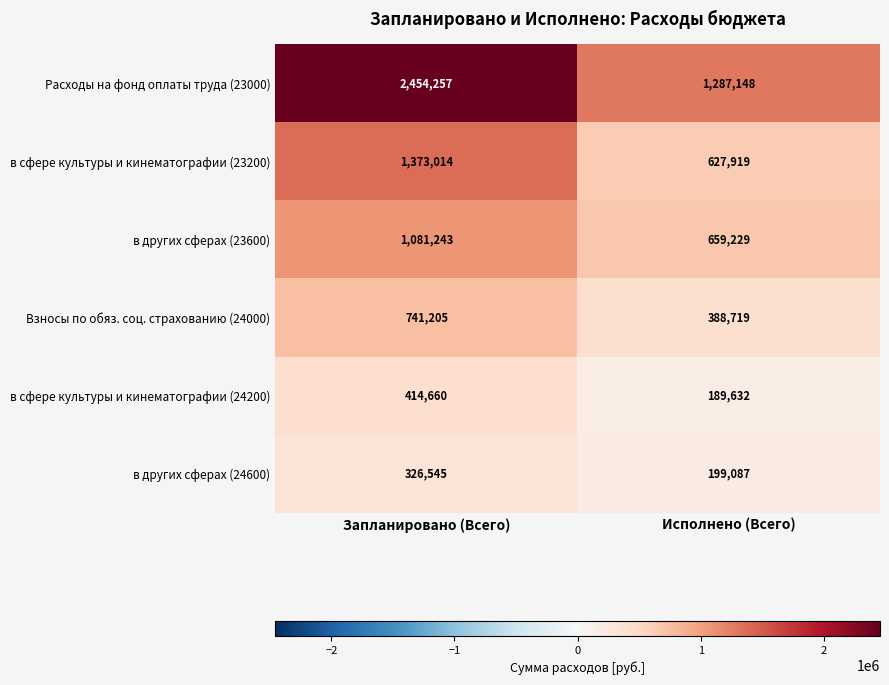

Read the в сфере культуры и кинематографии (23200) value at Запланировано (Всего), to the nearest 50.

1373000